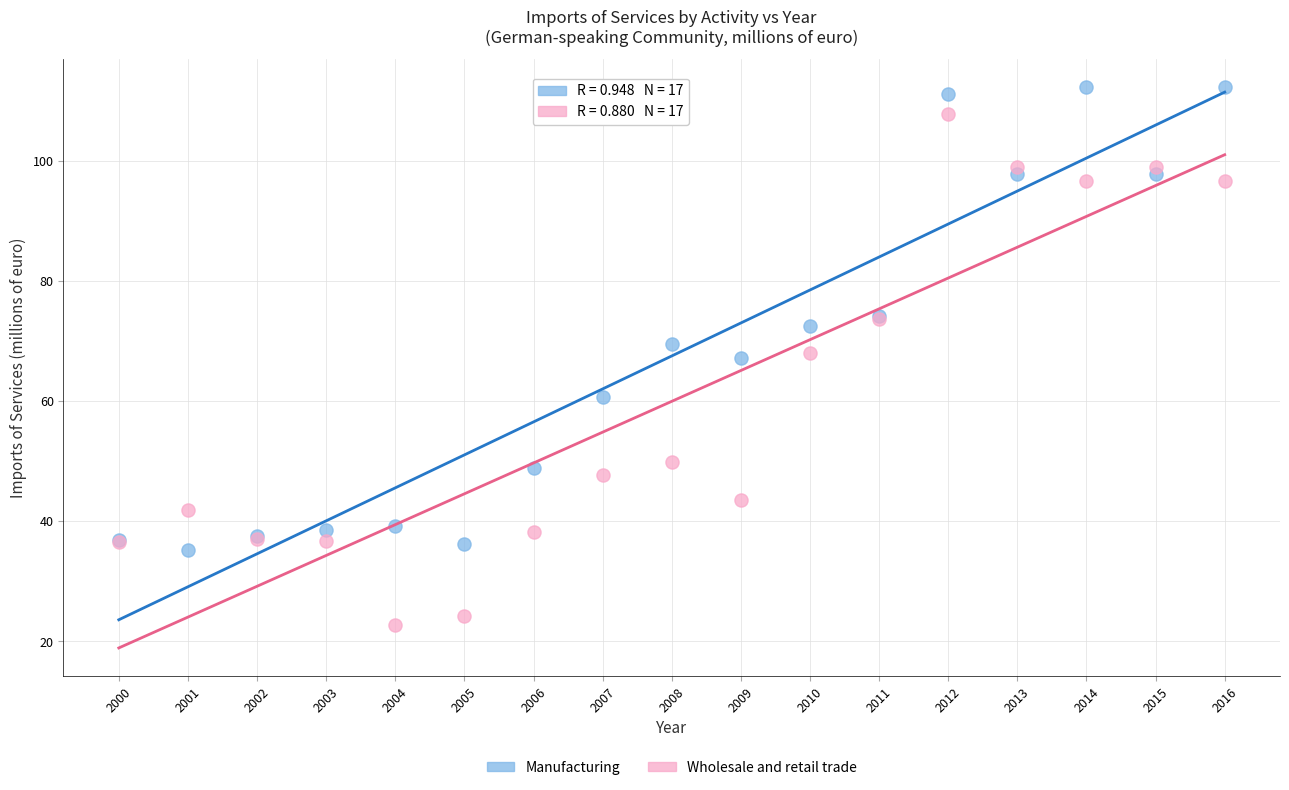

Which series reaches the minimum Y coordinate?

Wholesale and retail trade